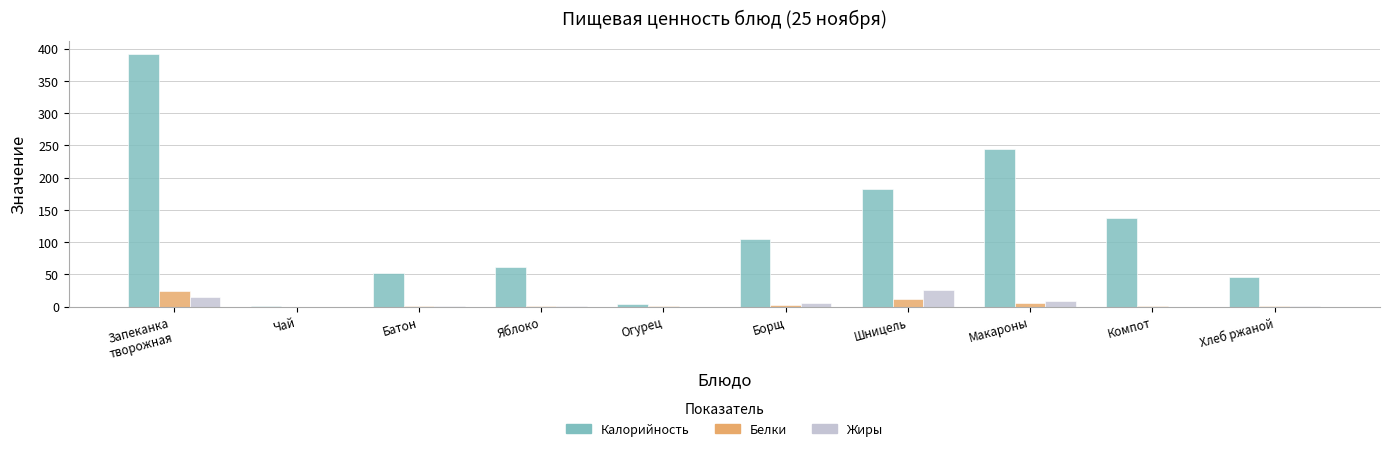

Which series has the largest total across all categories?

Калорийность